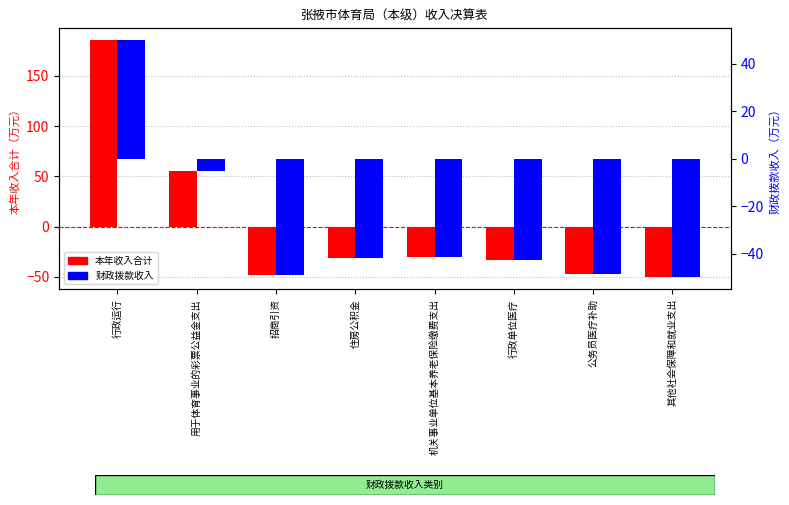

Rank the series by their maximum value, from highest to lowest.

本年收入合计, 财政拨款收入